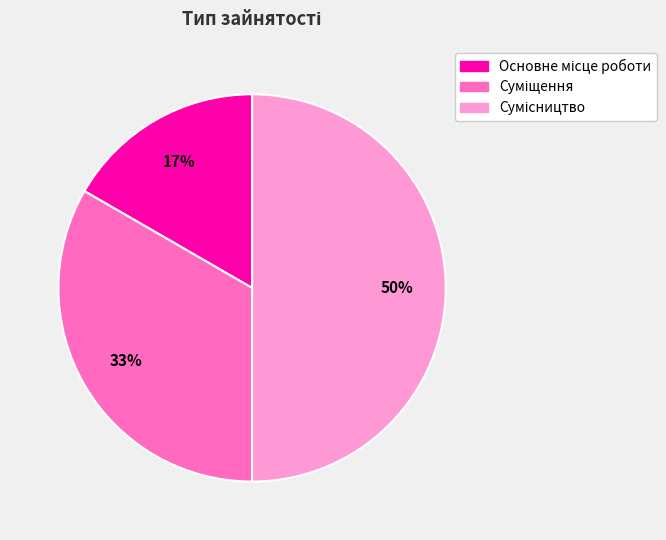

To the nearest percent, what is the average slice percentage?

33%